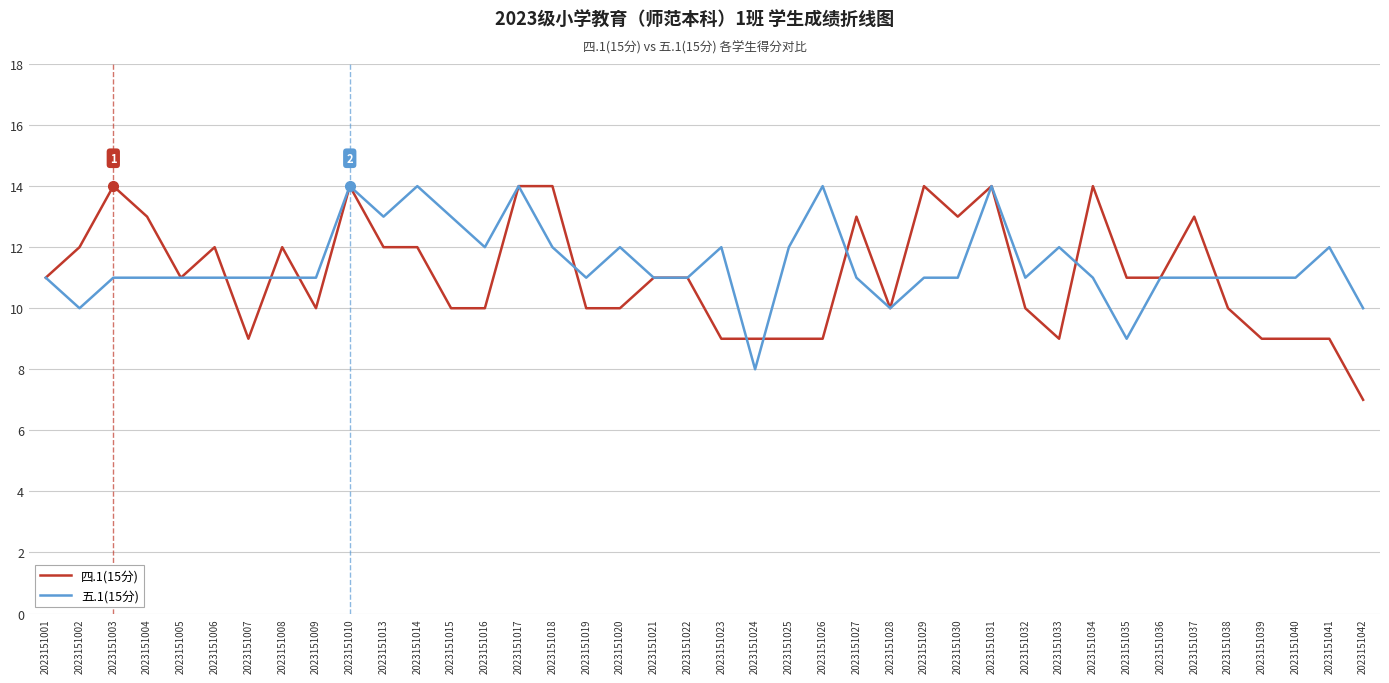

How many series are shown in this chart?

2